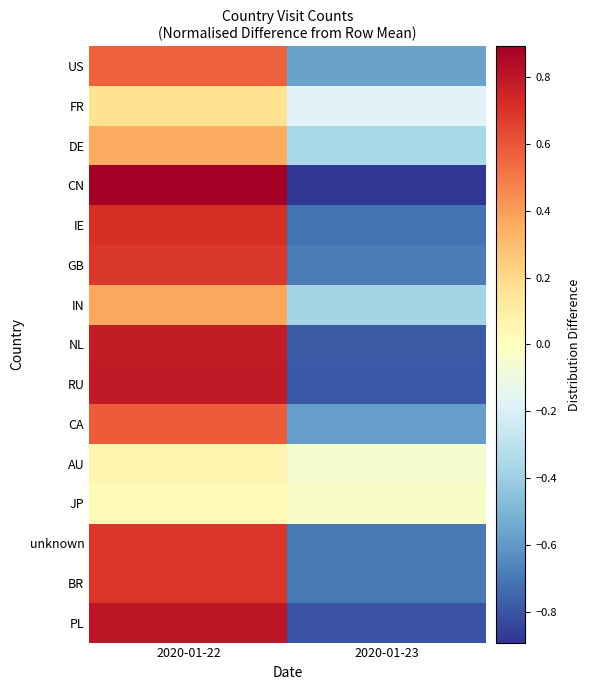

At how many categories does at least one series exceed 0?

1